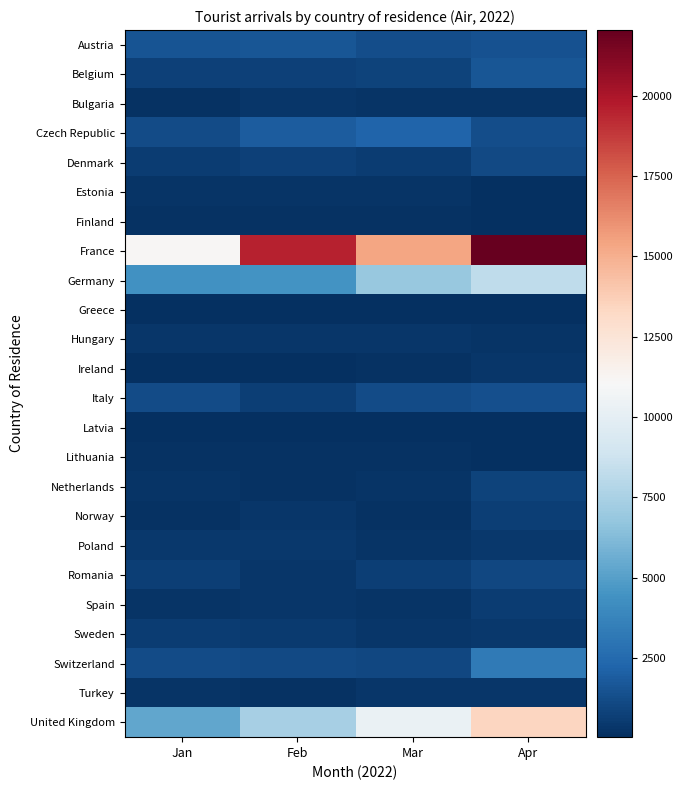

What is the total value across all series at Feb?

41907